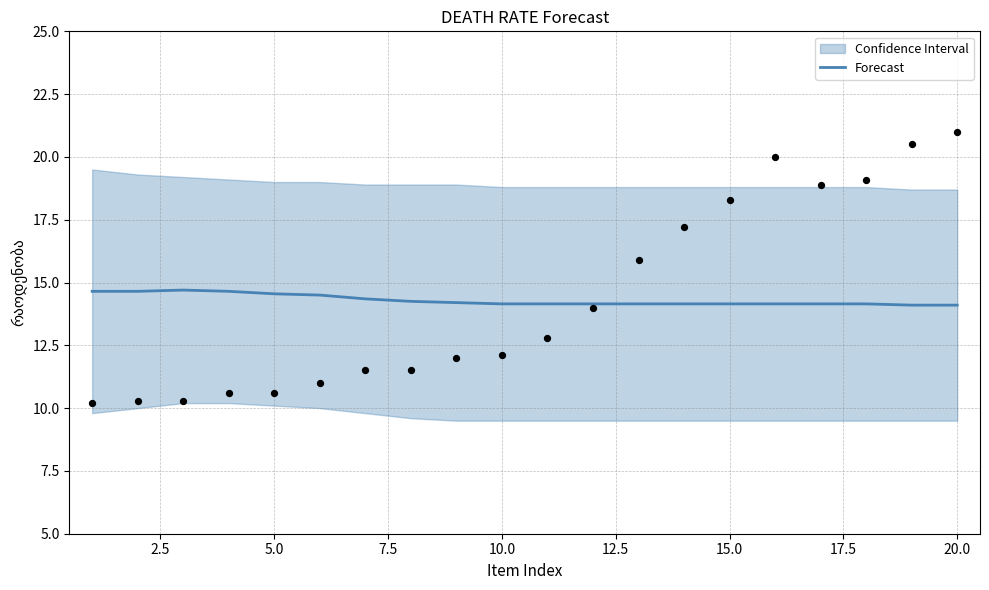

What is the highest value of the Forecast series?

14.7